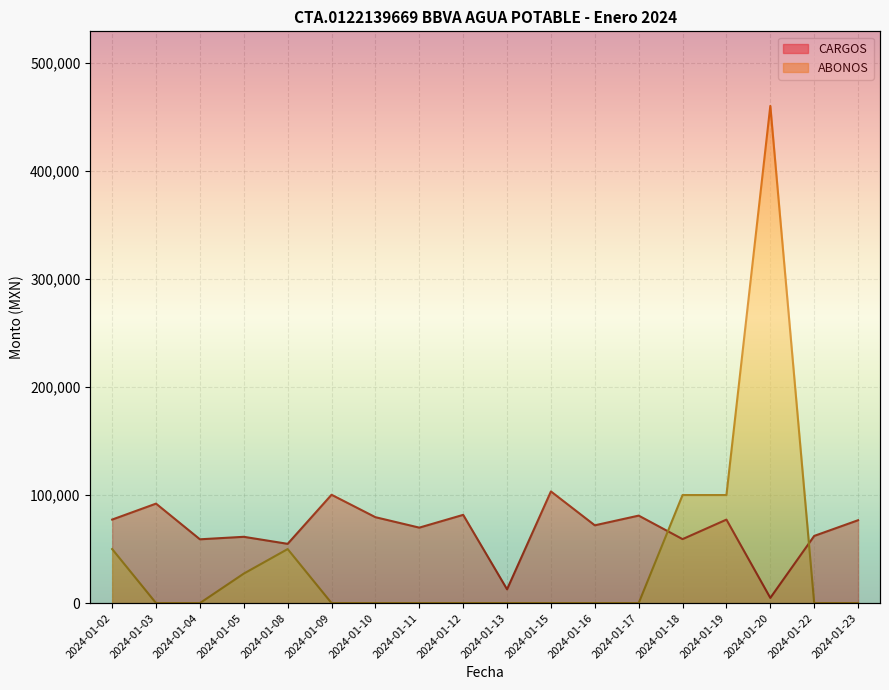

What are all the series names shown in the legend?

CARGOS, ABONOS